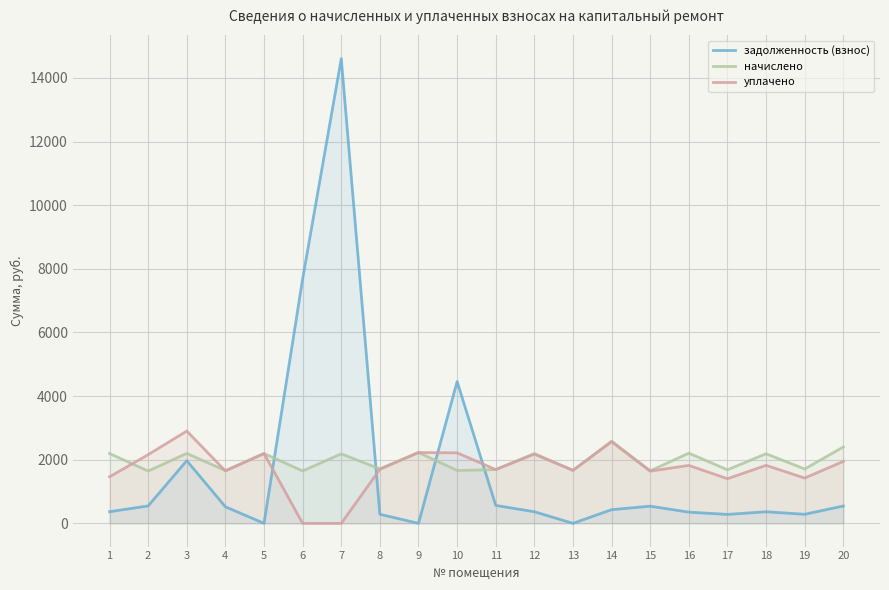

At which category does the chart reach its peak across all series?

7